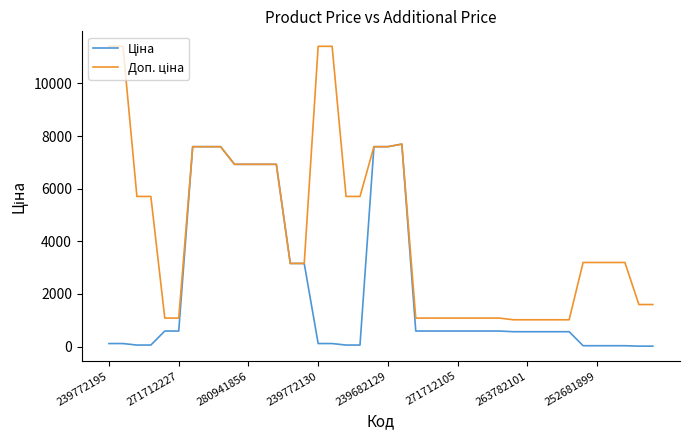

Does the chart have visible grid lines?

No